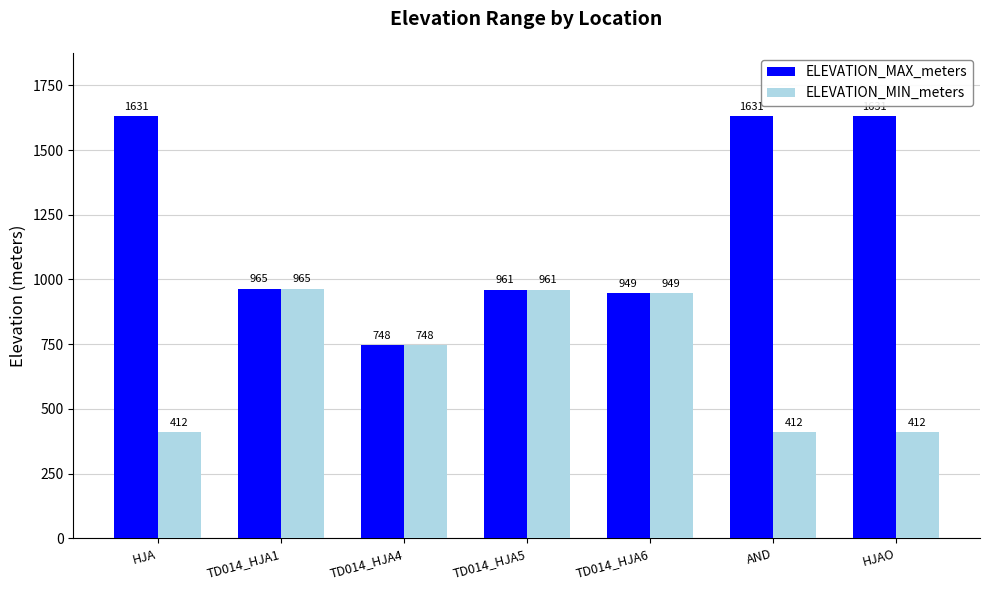

Which series has the largest total across all categories?

ELEVATION_MAX_meters